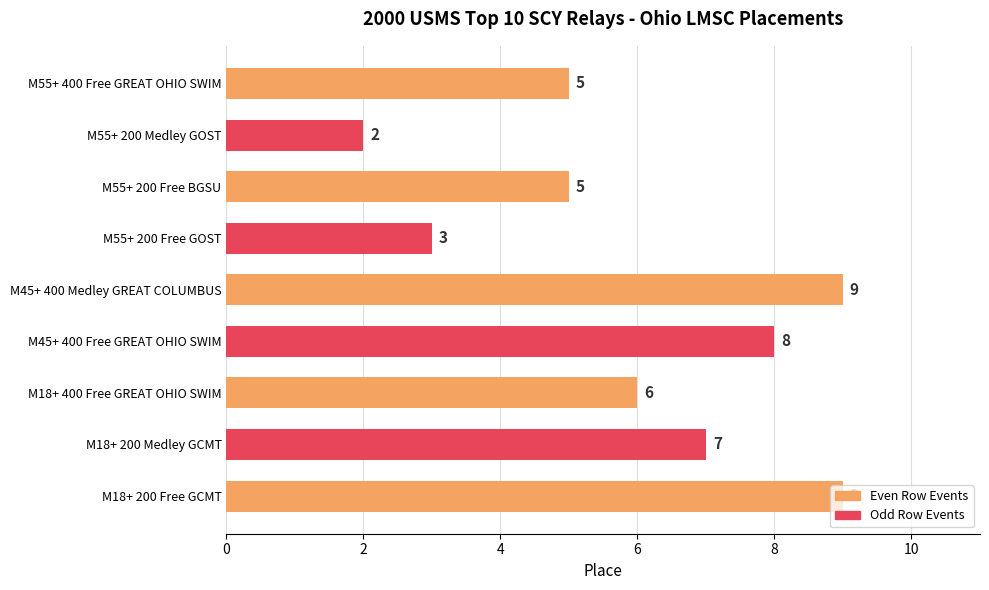

The value at M18+ 200 Free GCMT is 3. True or false?

False